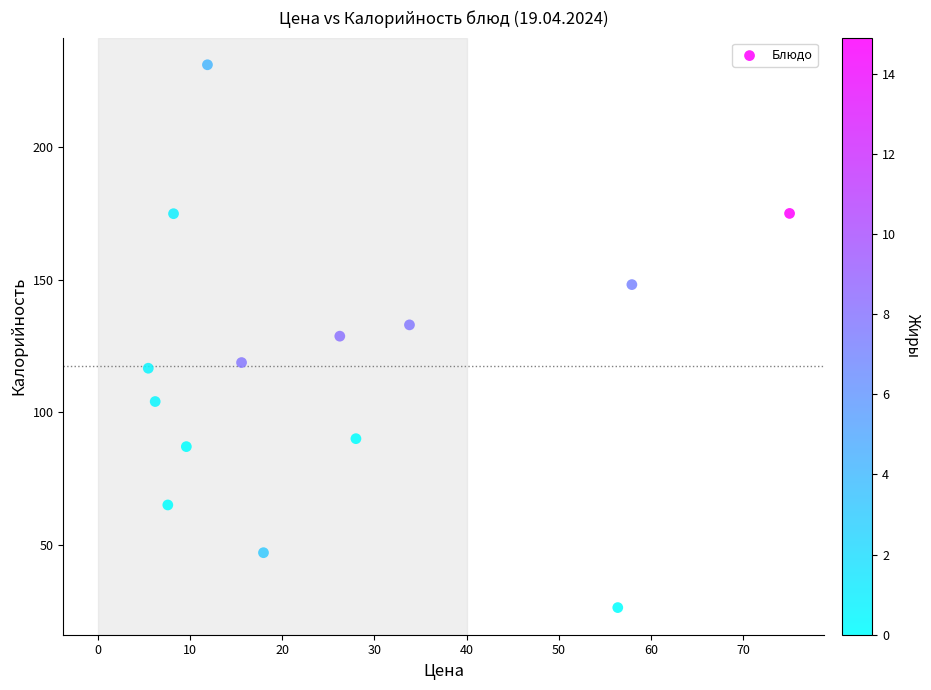

What is the range of X values (max minus min)?

69.6